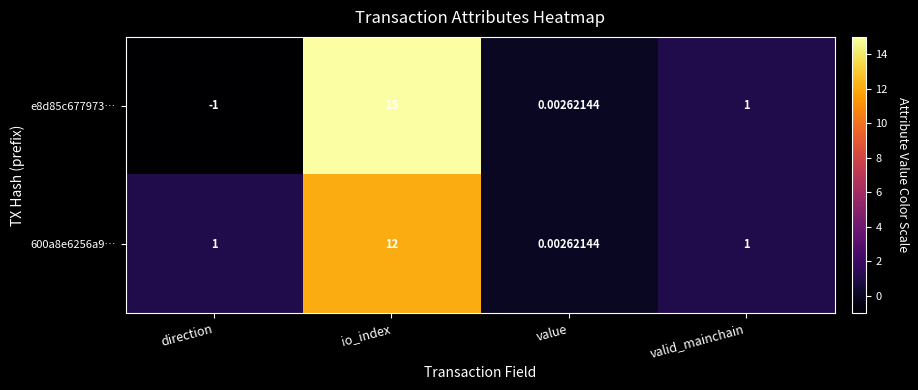

Which series has the largest total across all categories?

e8d85c677973…